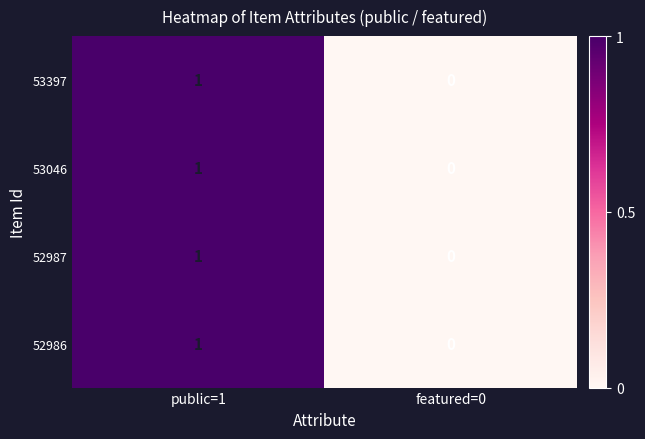

Reading left to right, list all the values displayed in this chart.

53397: public=1=1	featured=0=0
53046: public=1=1	featured=0=0
52987: public=1=1	featured=0=0
52986: public=1=1	featured=0=0